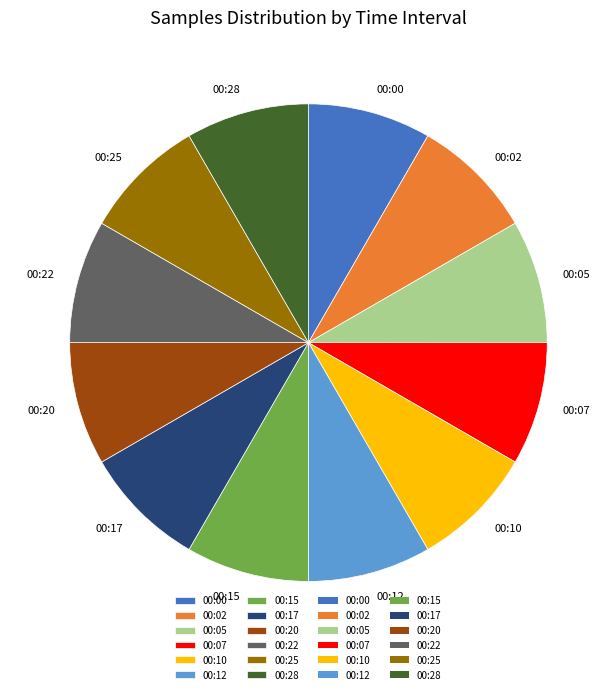

Approximately how many times larger is the value at 00:28 compared to 00:12?

1.0